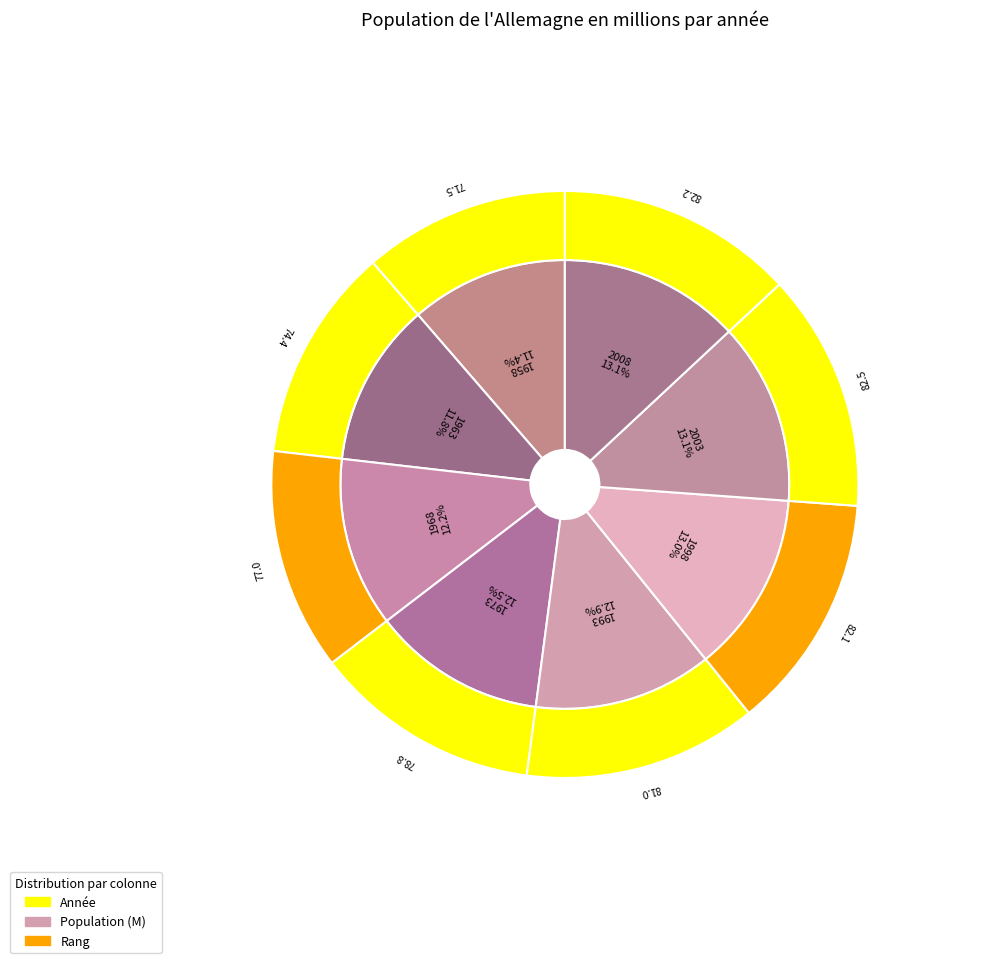

Do 1998 and 2003 together represent more than half of the pie?

No